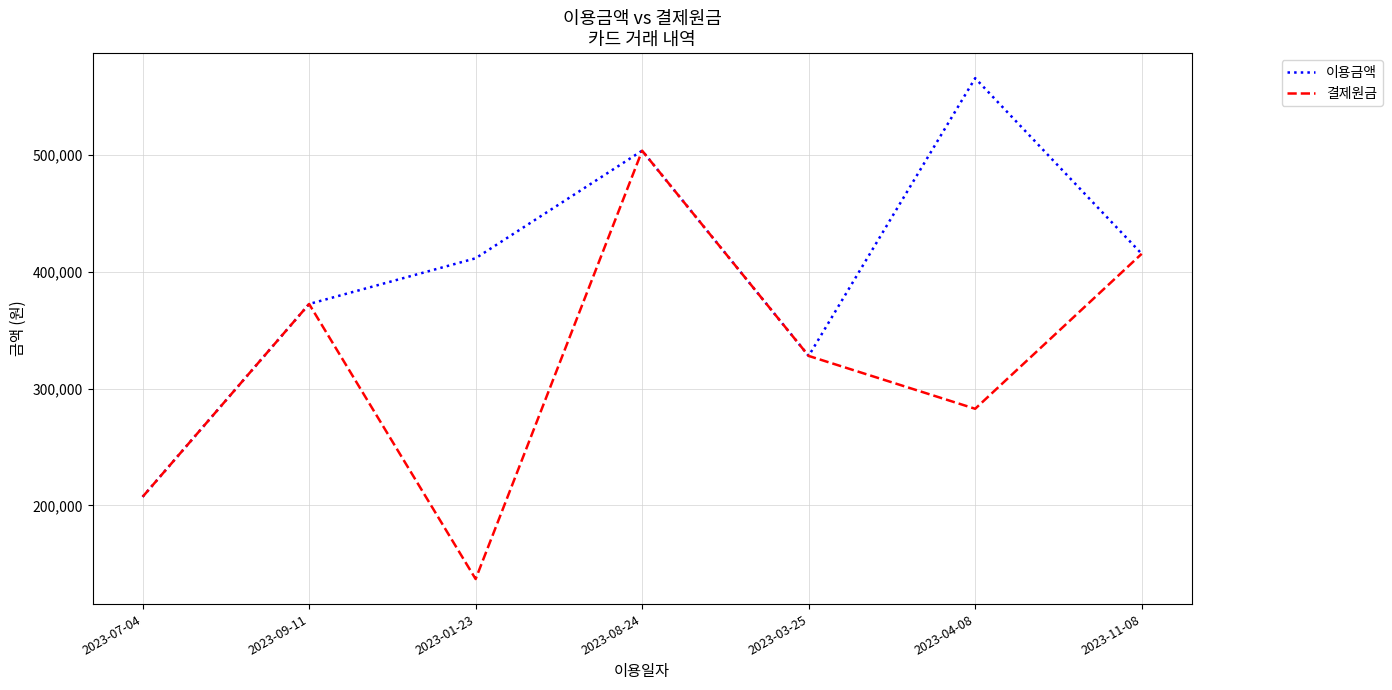

Reading left to right, list all the values displayed in this chart.

이용금액: 2023-07-04=207400	2023-09-11=372300	2023-01-23=411400	2023-08-24=503400	2023-03-25=327900	2023-04-08=565400	2023-11-08=415200
결제원금: 2023-07-04=207400	2023-09-11=372300	2023-01-23=137100	2023-08-24=503400	2023-03-25=327900	2023-04-08=282700	2023-11-08=415200